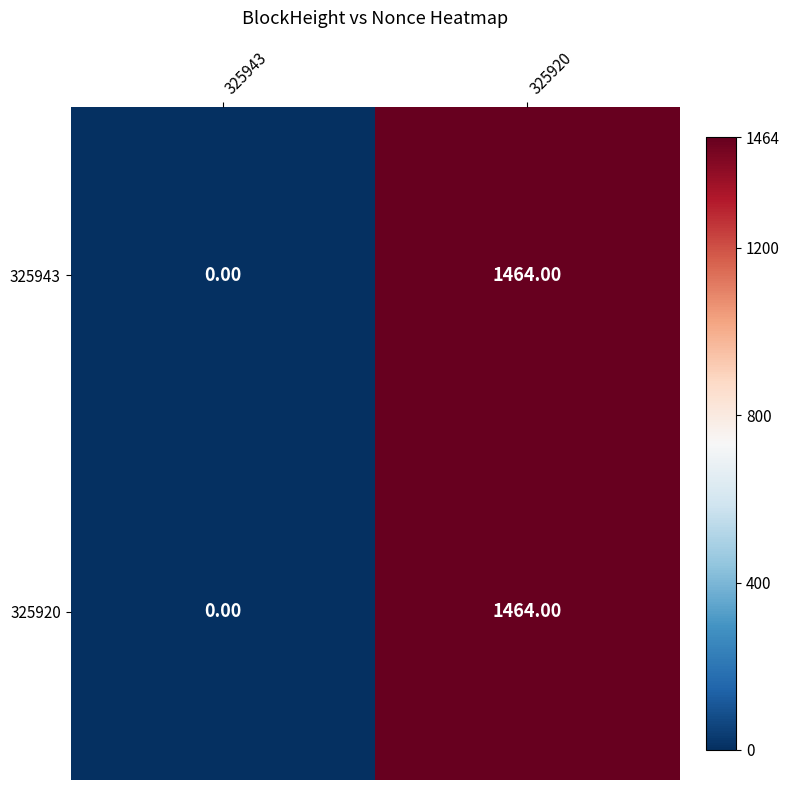

Rank the categories by 325943 value from highest to lowest.

325920, 325943